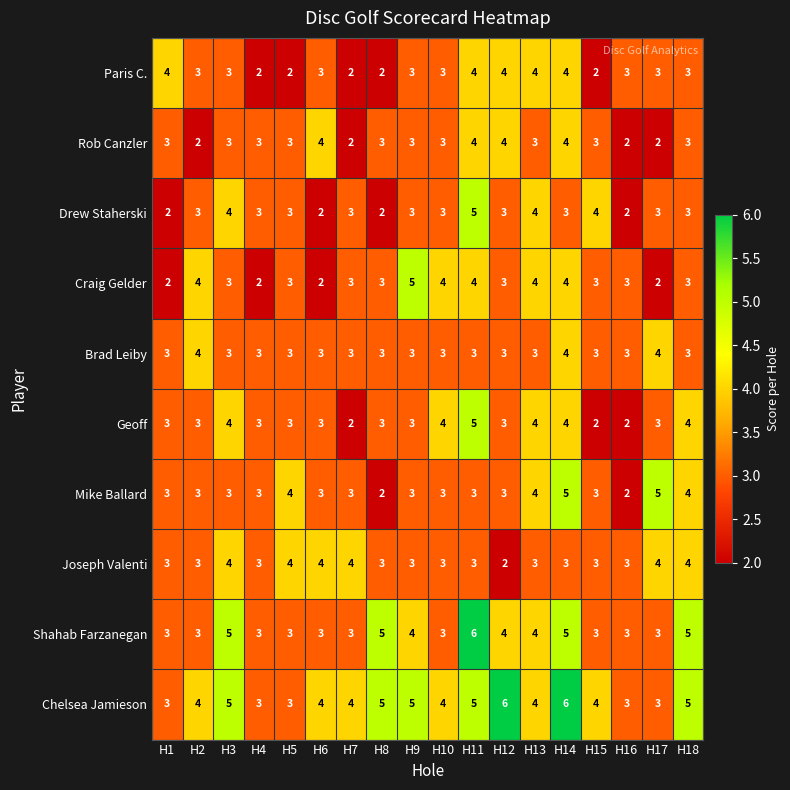

What is the spread (max minus min) of values at H10?

1